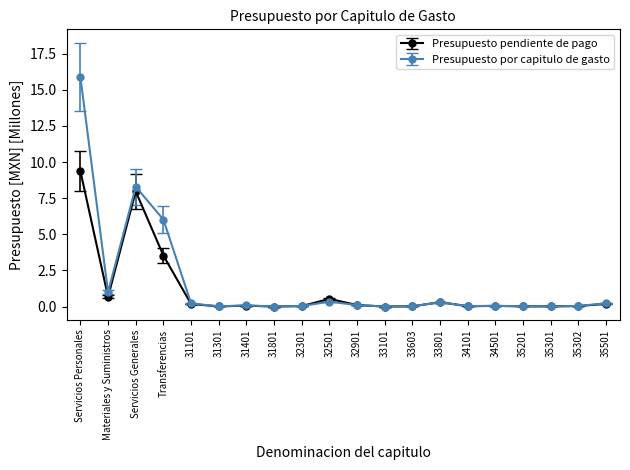

Which series has the largest range (max minus min)?

Presupuesto por capitulo de gasto